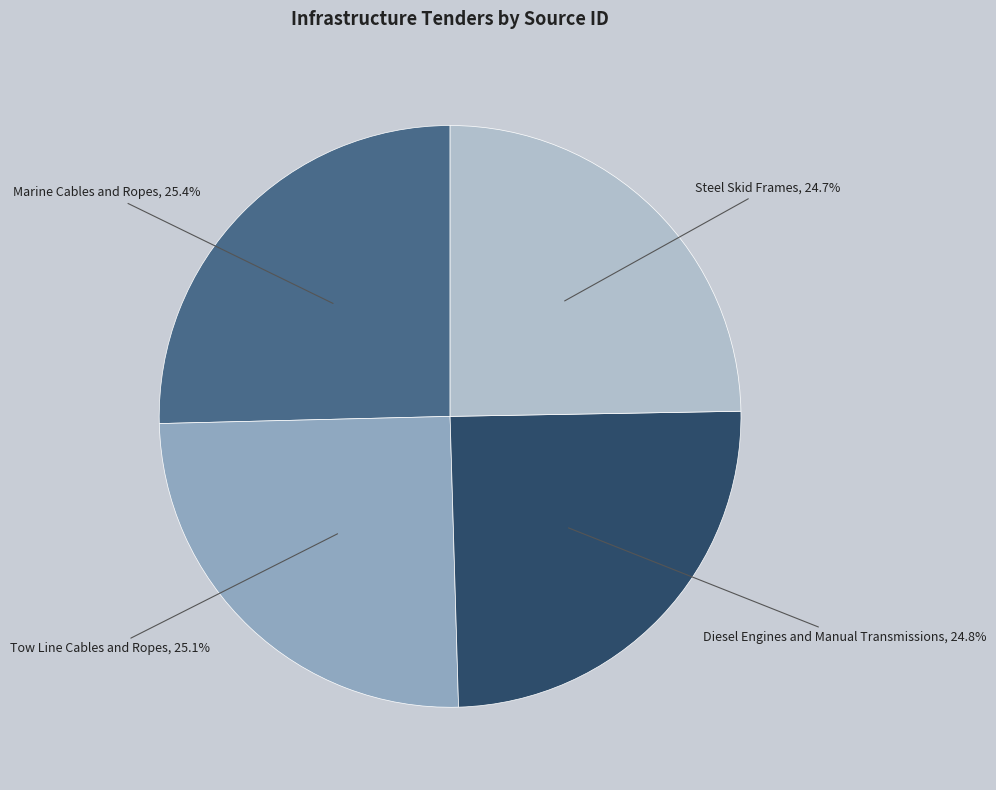

Does Diesel Engines and Manual Transmissions account for over 50% of the chart?

No